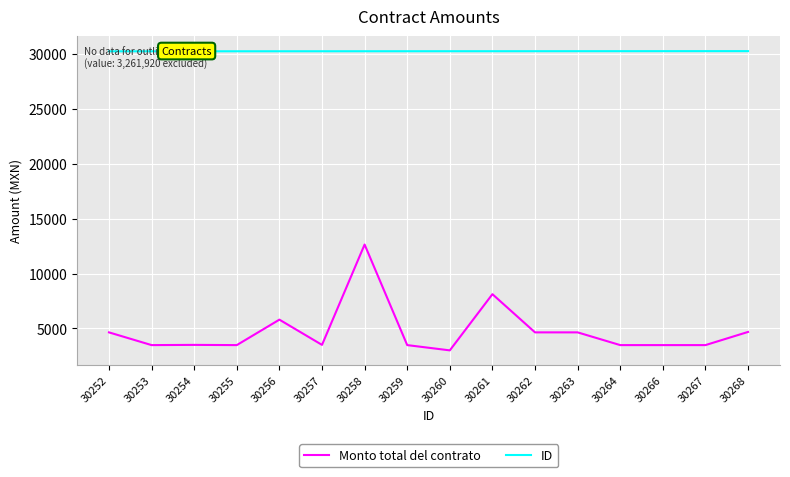

Between 30256 and 30267, which series saw the biggest shift?

Monto total del contrato